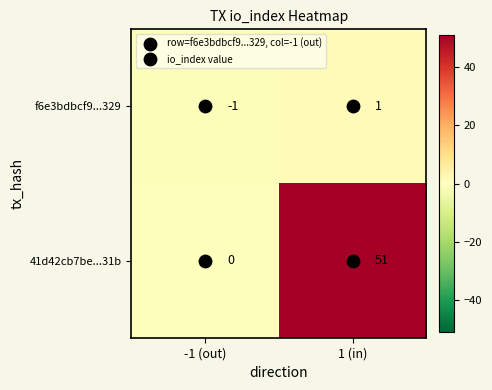

At which category is the sum across all series the highest?

1 (in)